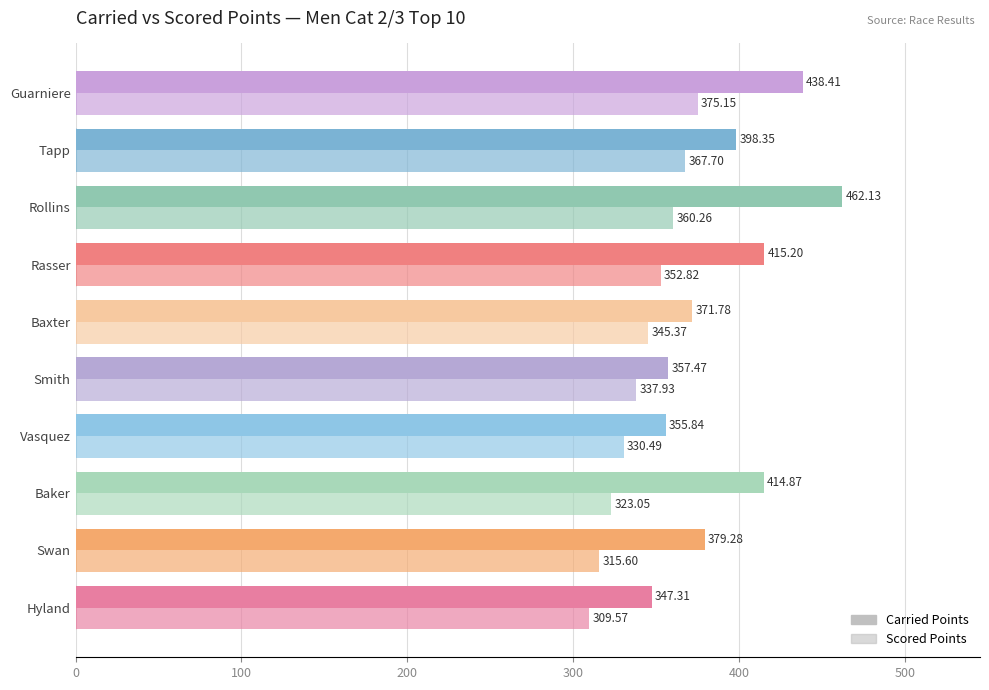

How many data points in Carried Points are above 398?

5